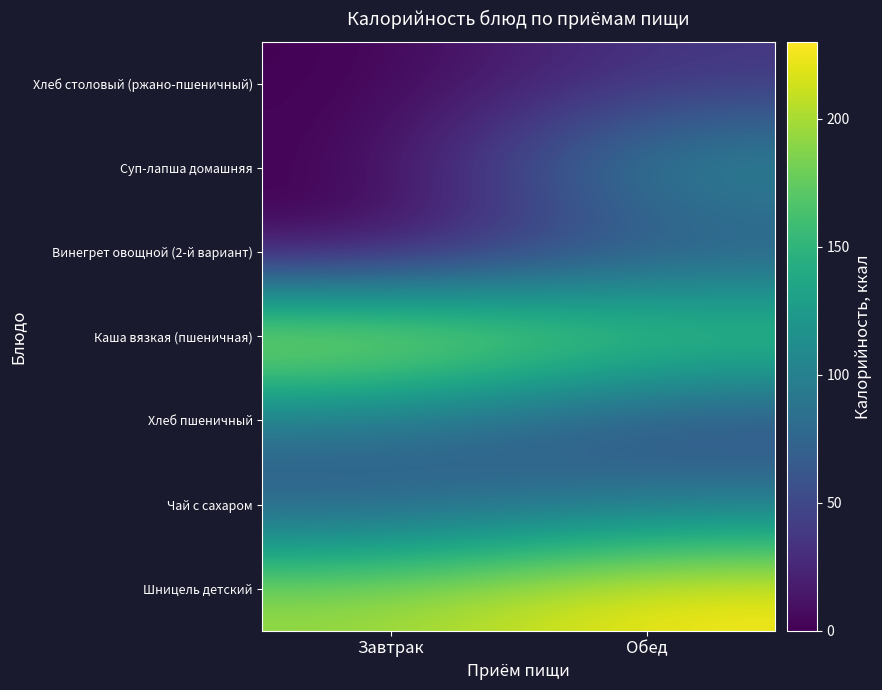

What is the difference between the highest and lowest values at Завтрак?

226.1